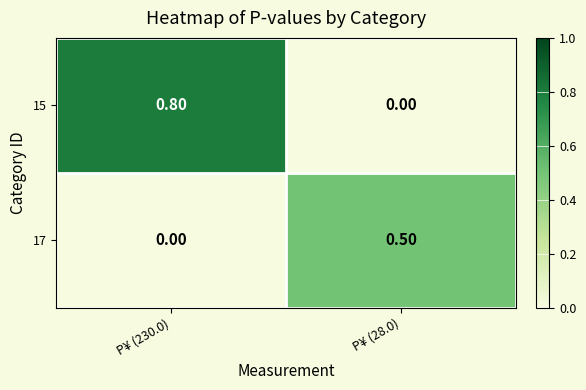

Rank the series at P¥ (230.0) from lowest to highest value.

17, 15